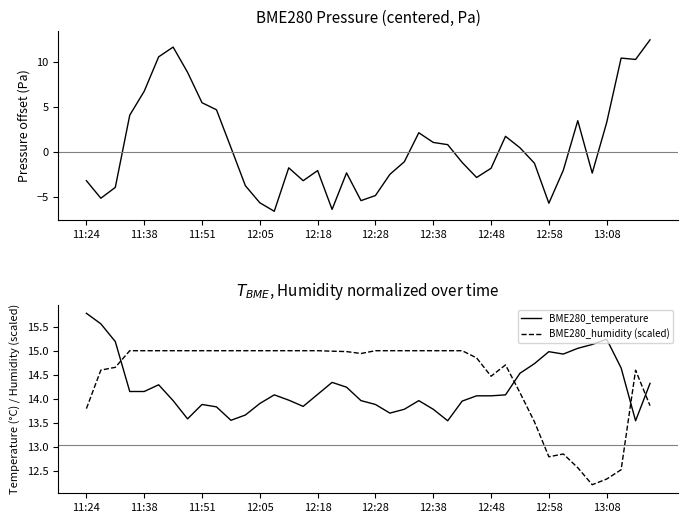

True or false: BME280_temperature and BME280_humidity (scaled) cross at least once.

True